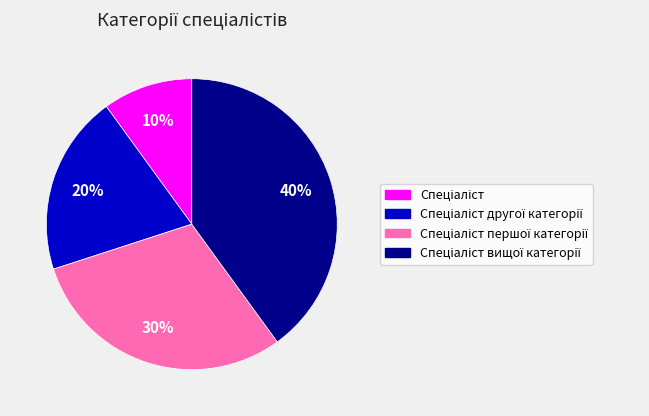

Is there a majority slice in this chart?

No